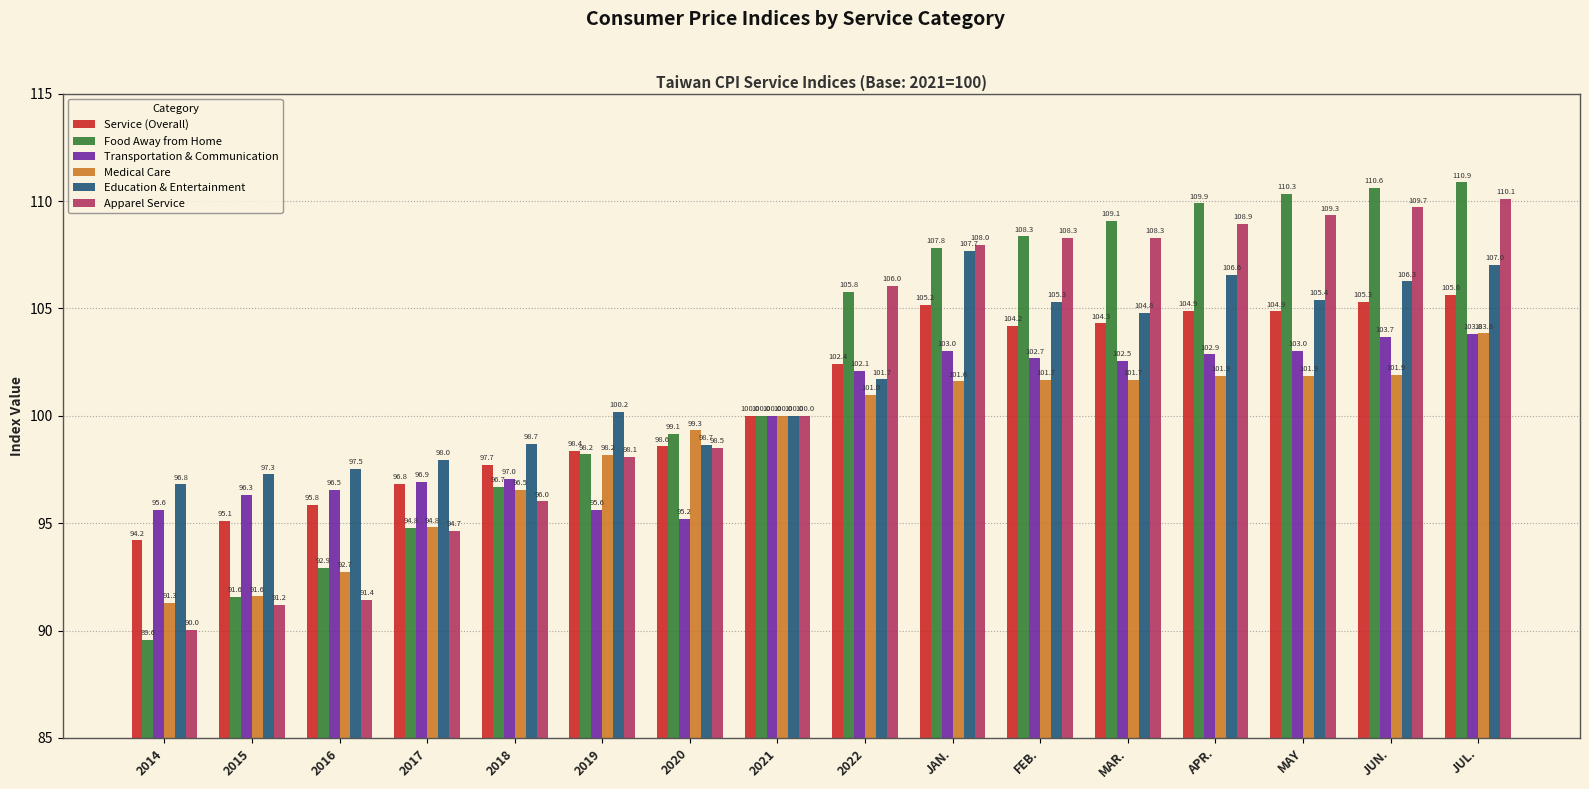

Between 2019 and JUN., which series saw the biggest shift?

Food Away from Home